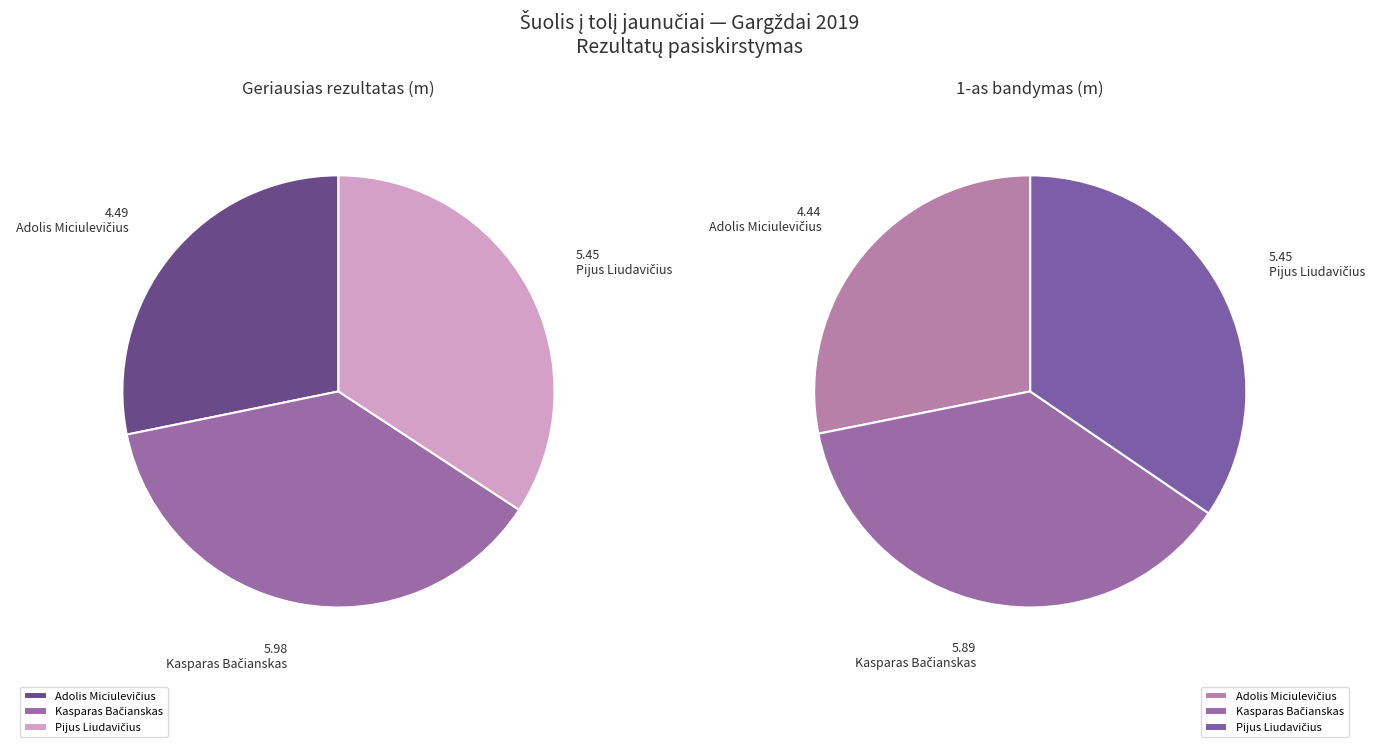

To the nearest percent, what is the average slice percentage?

33%